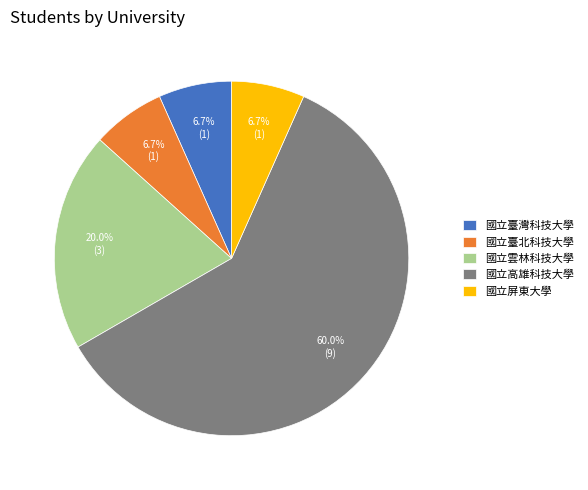

Does 國立雲林科技大學 represent more than half of the total?

No